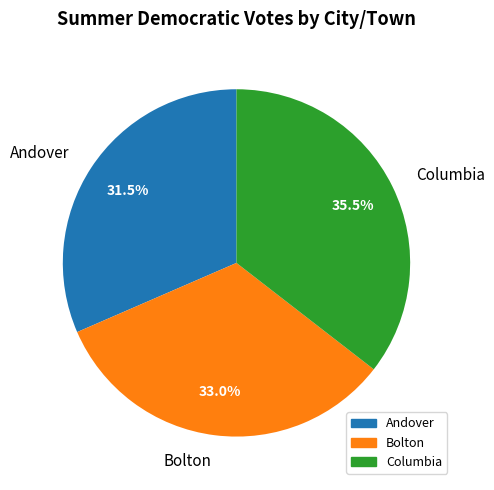

Count the number of slices in the pie.

3